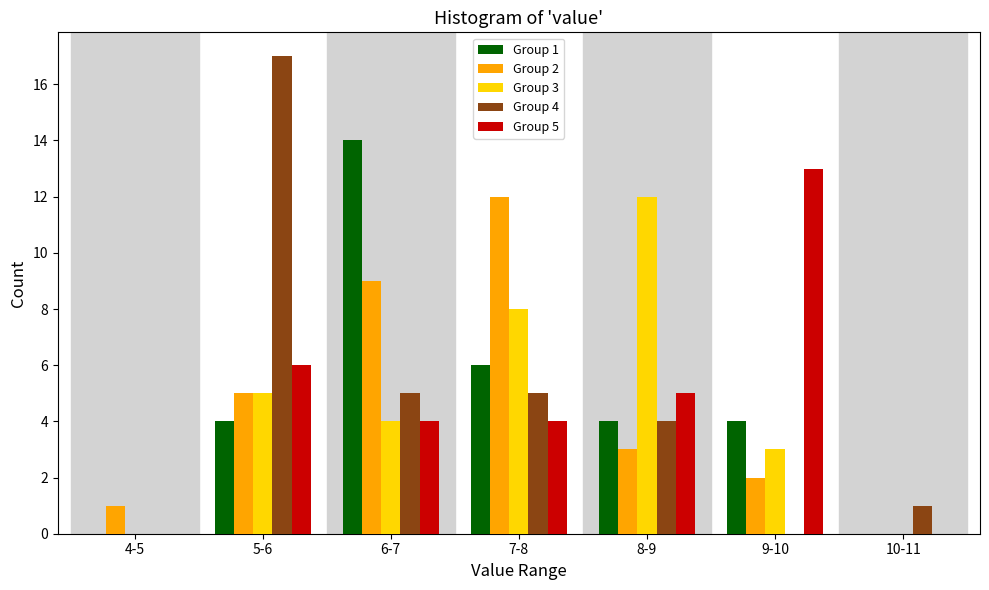

Is it true that Group 5 equals 4 at 6-7?

True